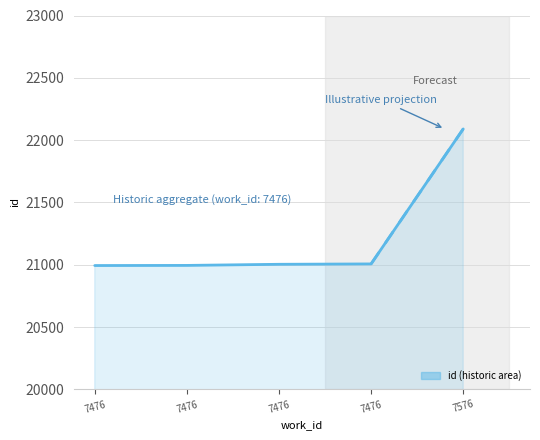

True or false: the data has more than 1 interior local peaks.

False